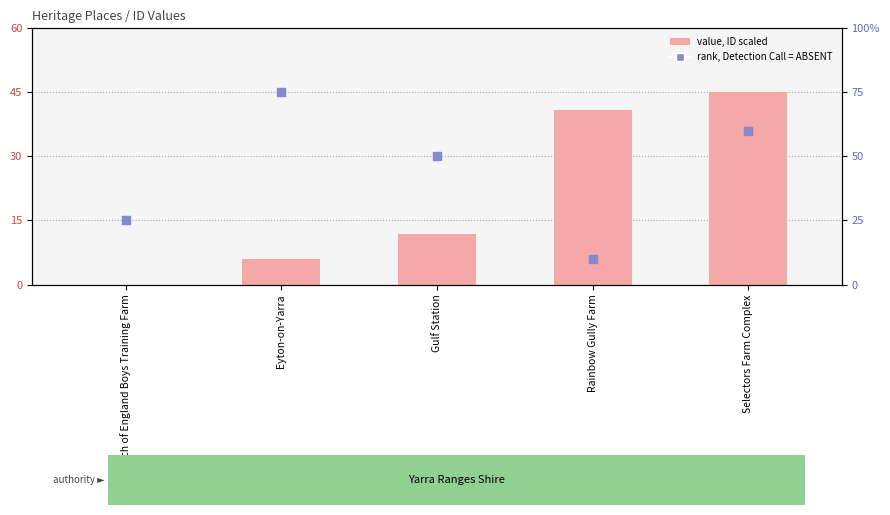

Which series has the widest spread of Y values?

rank, Detection Call = ABSENT